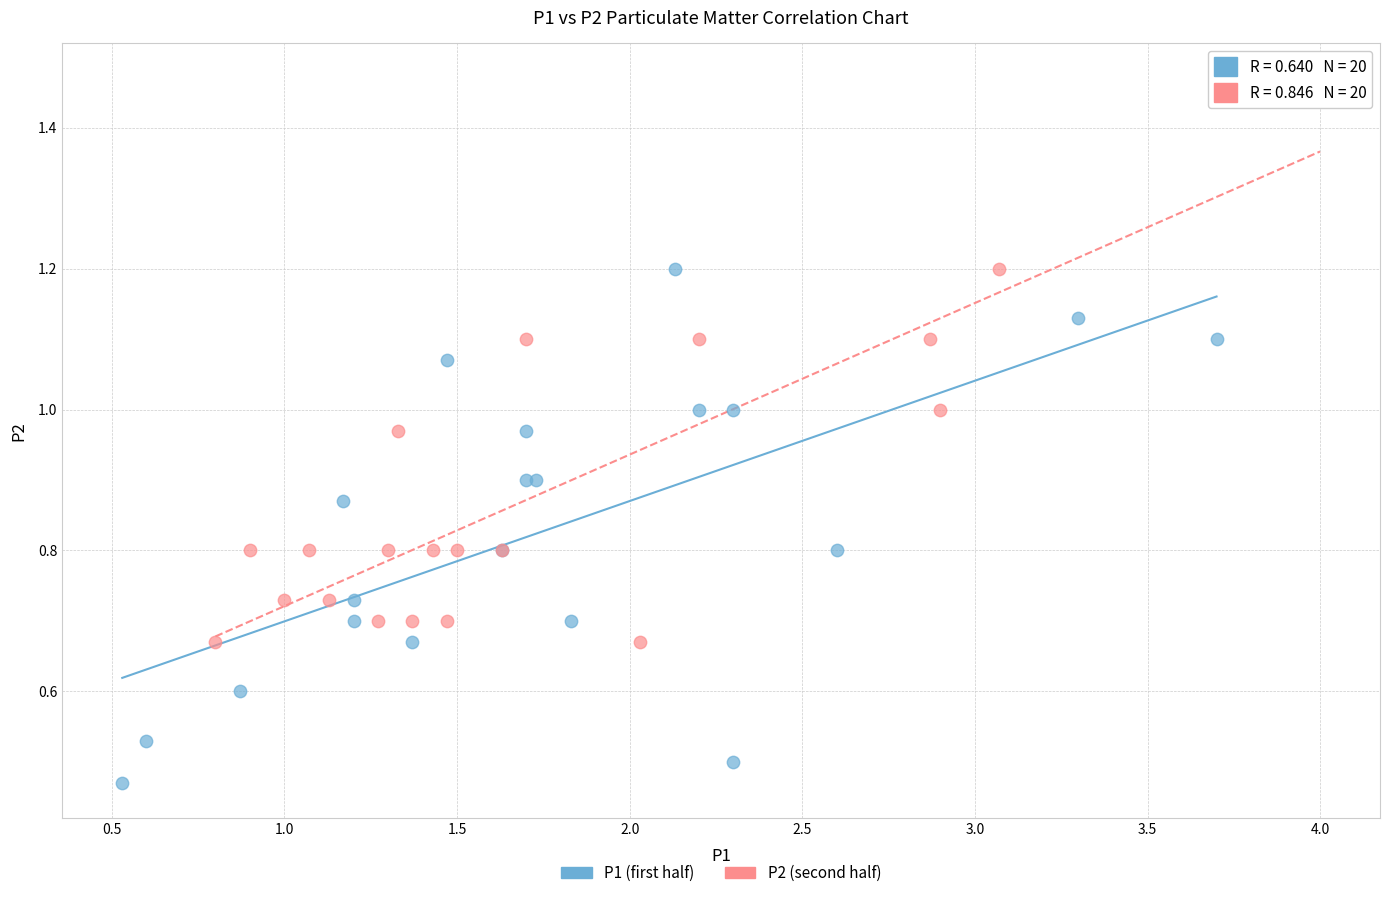

Which series contains the lowest Y value?

P1 (first half)